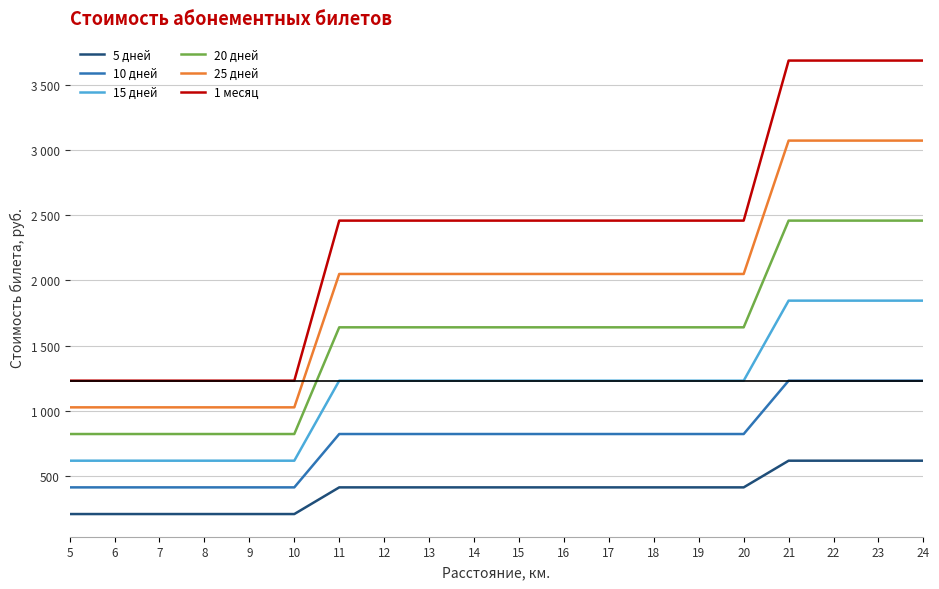

What is the minimum value shown in the chart?

205